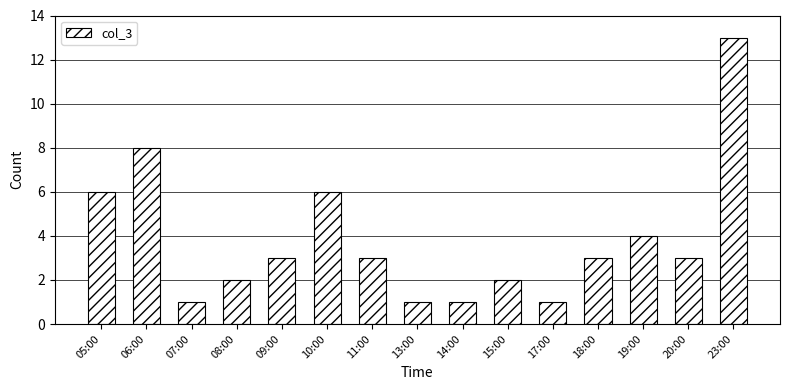

What is the difference between the maximum and minimum values?

12